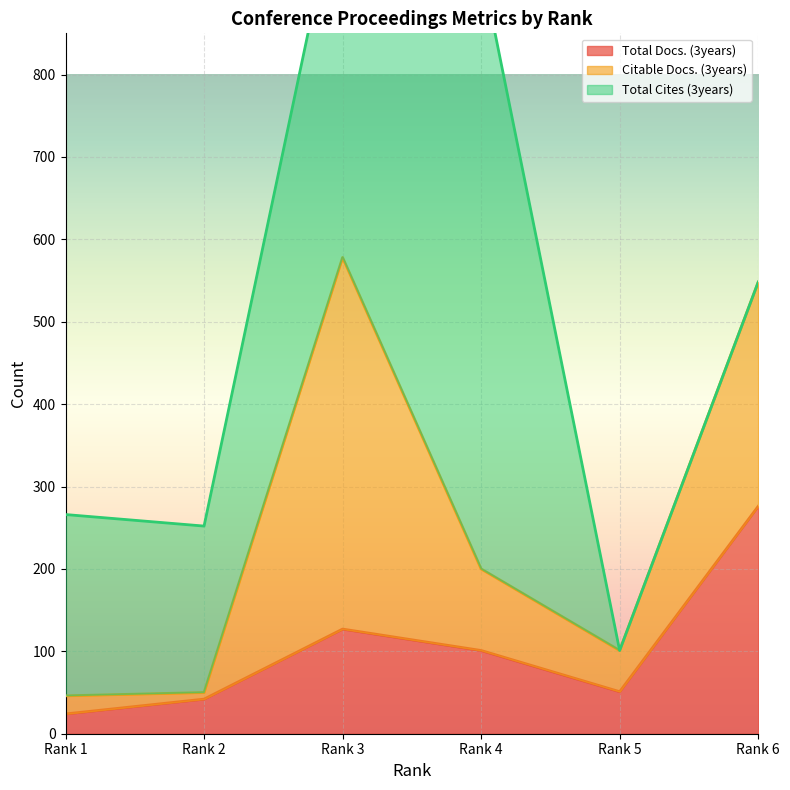

What is the difference between the Total Cites (3years) values at Rank 4 and Rank 5?

734